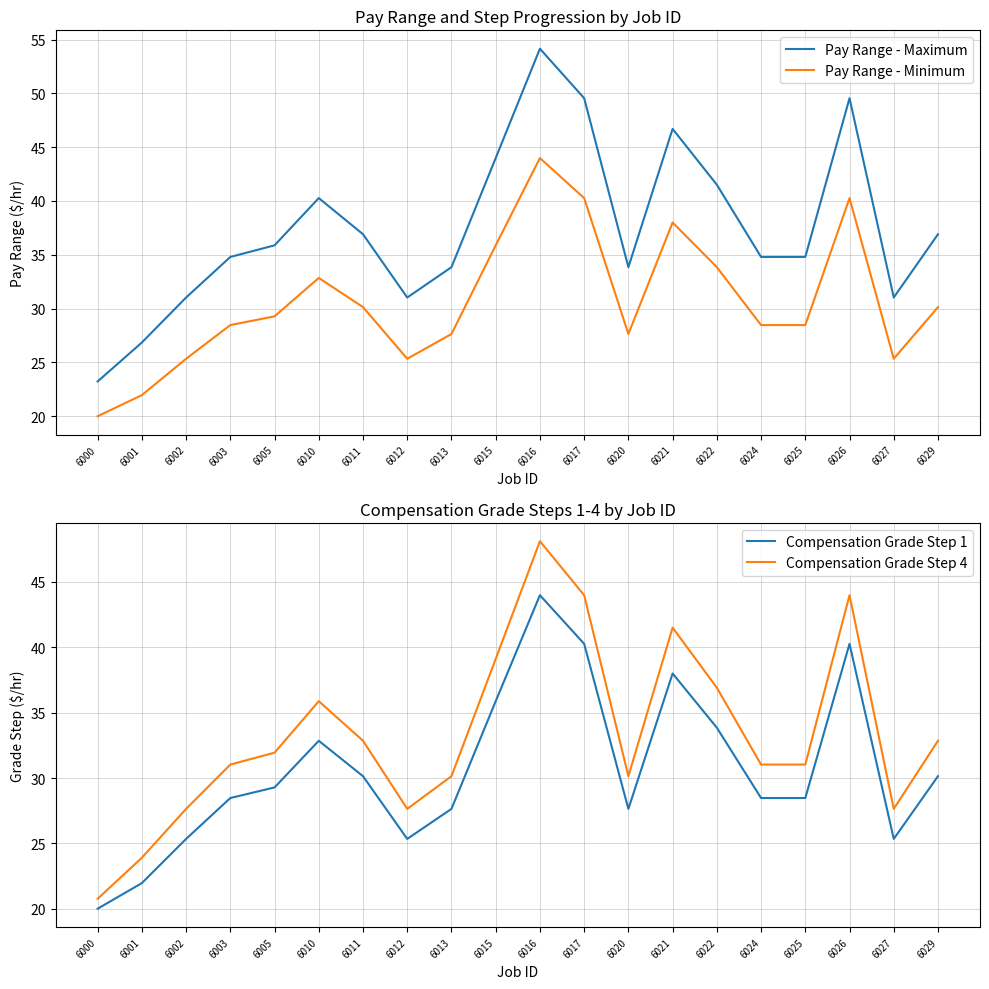

At 6012, list the series in order from smallest to largest.

Pay Range - Minimum, Compensation Grade Step 1, Compensation Grade Step 4, Pay Range - Maximum